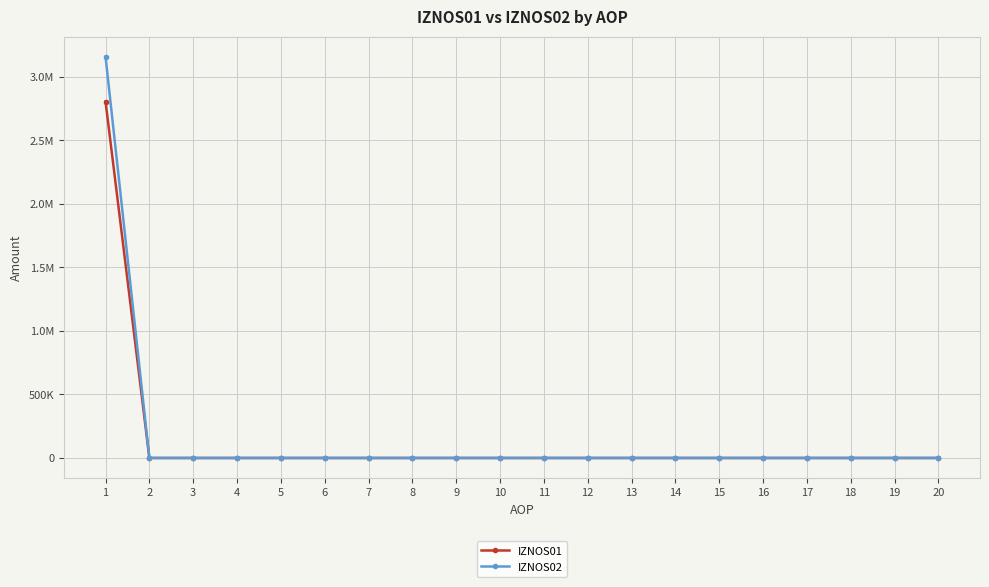

Reading right to left, what are all the values shown in this chart?

IZNOS01: 20=0.0	19=0.0	18=0.0	17=0.0	16=0.0	15=0.0	14=0.0	13=0.0	12=0.0	11=0.0	10=0.0	9=0.0	8=0.0	7=0.0	6=0.0	5=0.0	4=0.0	3=0.0	2=0.0	1=2806437.7
IZNOS02: 20=0.0	19=0.0	18=0.0	17=0.0	16=0.0	15=0.0	14=0.0	13=0.0	12=0.0	11=0.0	10=0.0	9=0.0	8=0.0	7=0.0	6=0.0	5=0.0	4=0.0	3=0.0	2=0.0	1=3160426.2